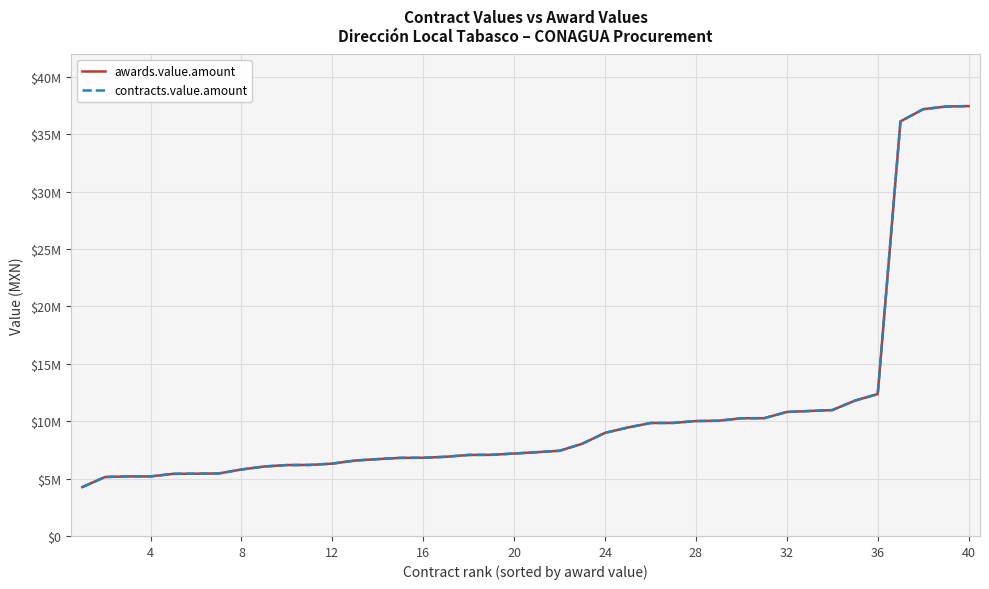

True or false: awards.value.amount and contracts.value.amount cross at least once.

False